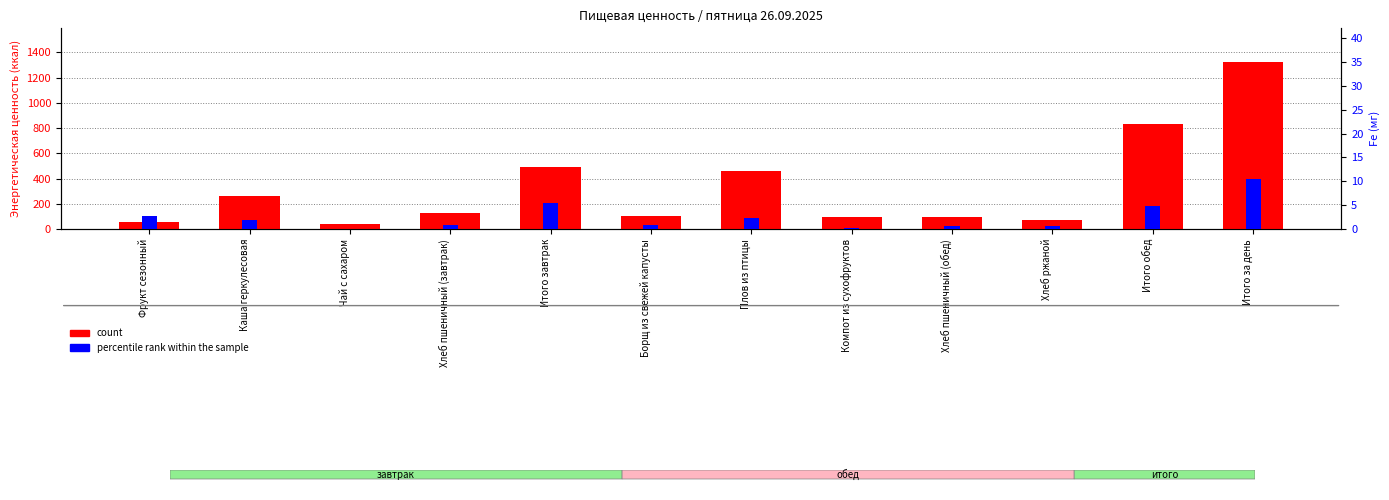

At which label does percentile rank within the sample first exceed 1?

Фрукт сезонный